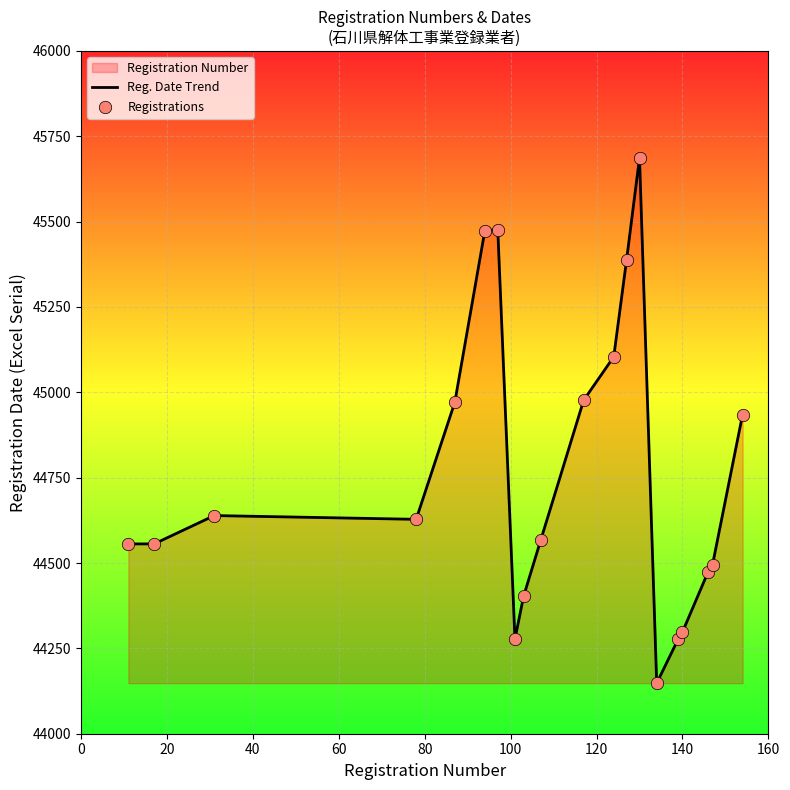

At how many categories does at least one series exceed 45228?

4